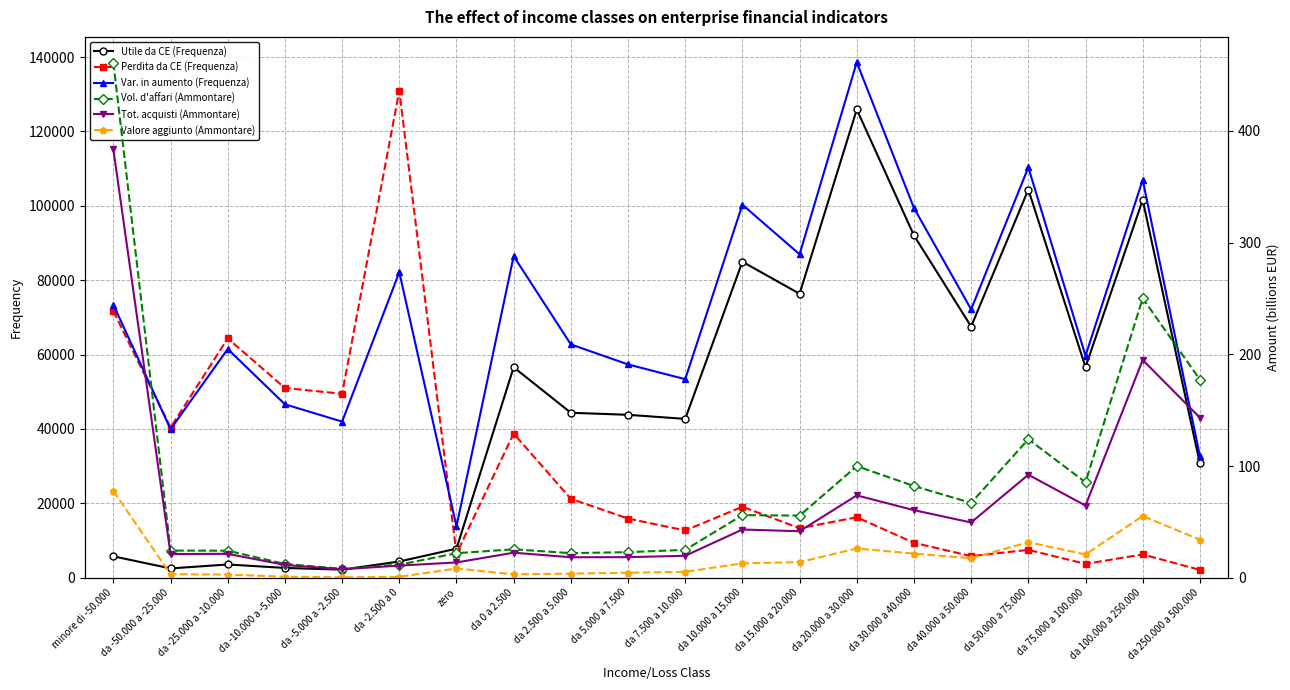

How many data points in Perdita da CE (Frequenza) are less than 16268?

10